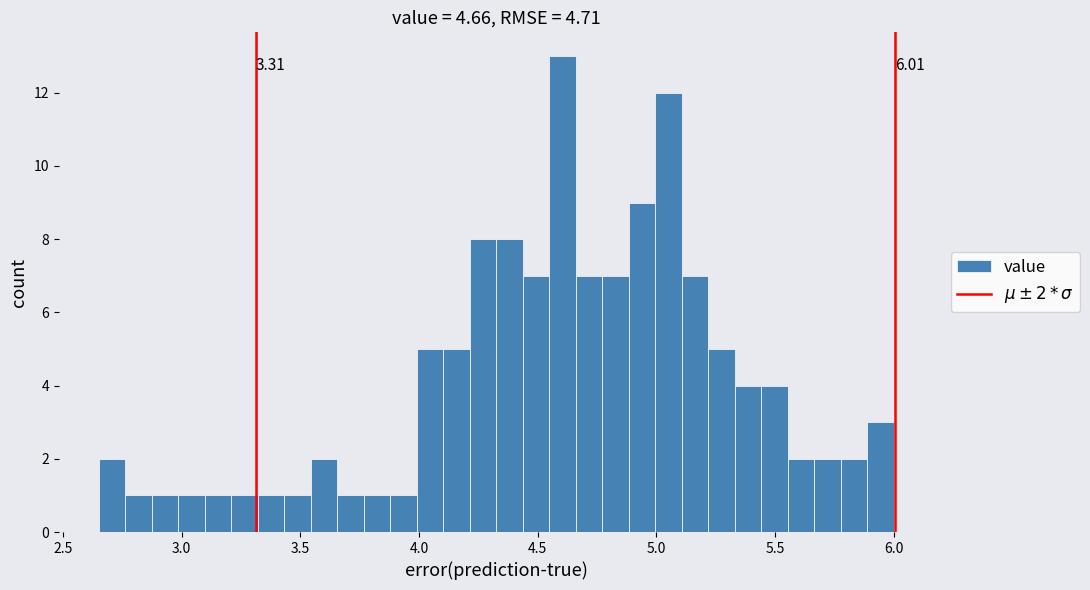

Read against the x-axis, roughly where is the centre of the tallest bar?

4.60